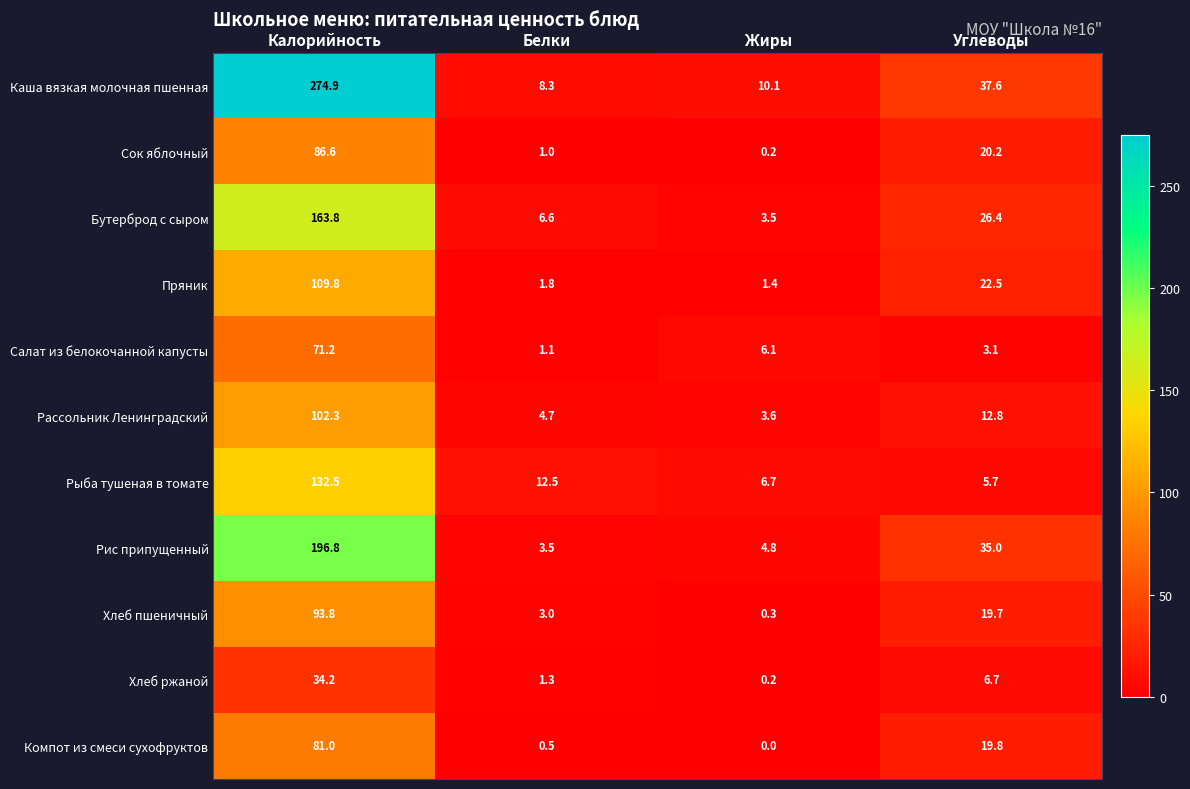

List the series in order of their peak value, lowest first.

Хлеб ржаной, Салат из белокочанной капусты, Компот из смеси сухофруктов, Сок яблочный, Хлеб пшеничный, Рассольник Ленинградский, Пряник, Рыба тушеная в томате, Бутерброд с сыром, Рис припущенный, Каша вязкая молочная пшенная